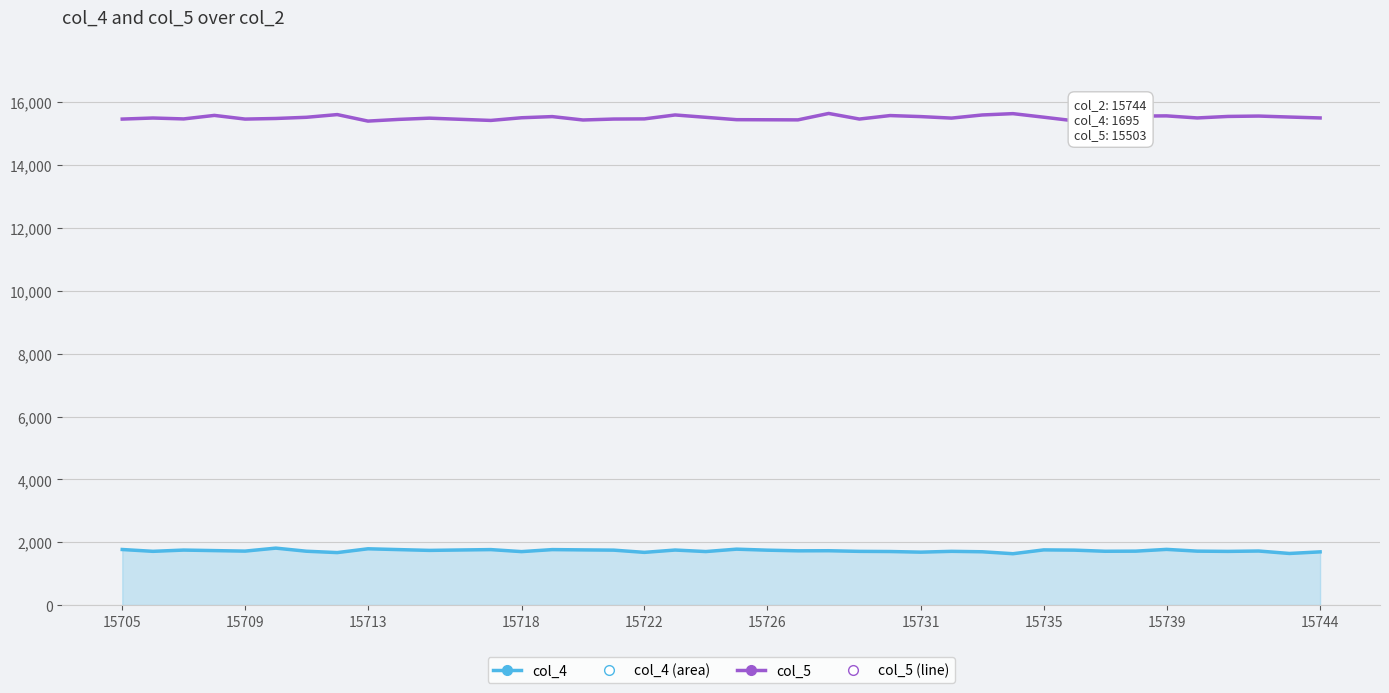

Which series has the largest total across all categories?

col_5